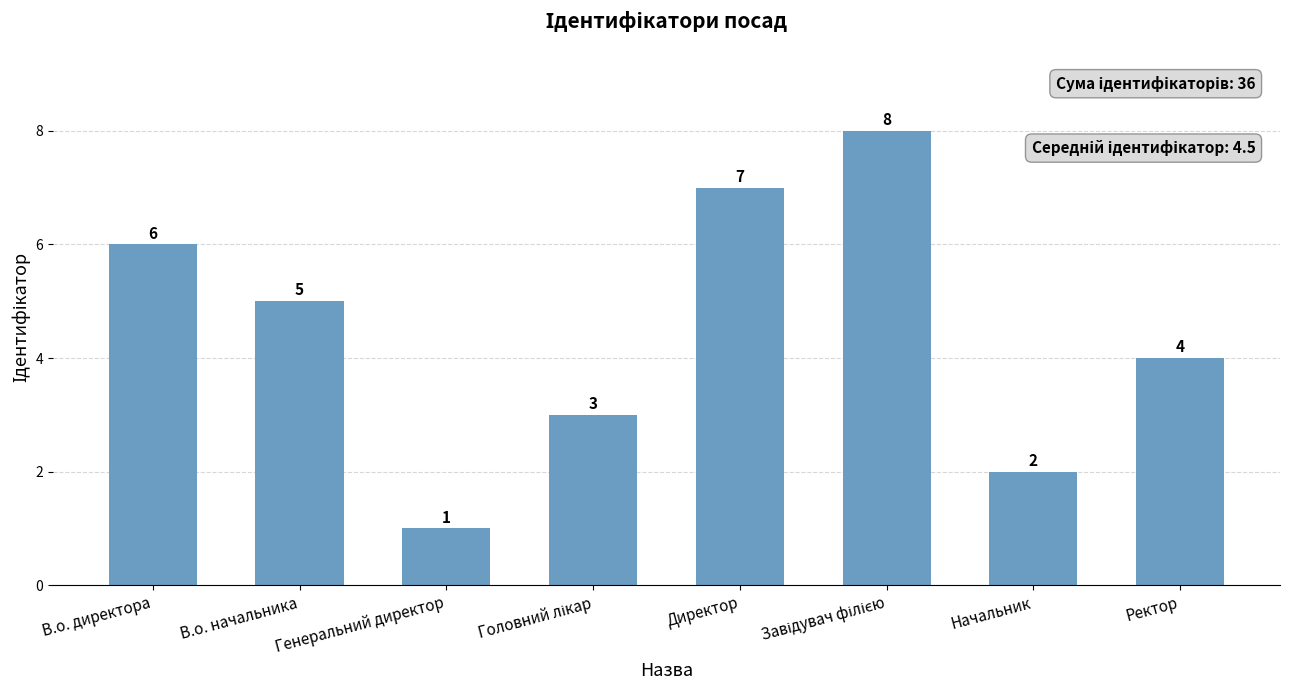

What position from the right is Начальник?

2